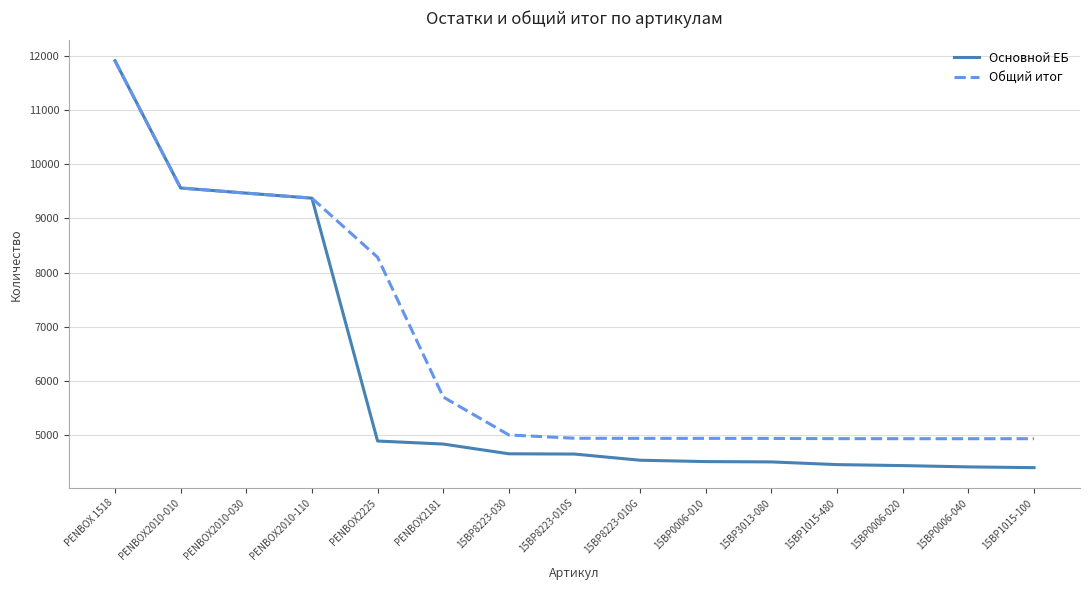

At 15BP0006-040, list the series in order from smallest to largest.

Основной ЕБ, Общий итог